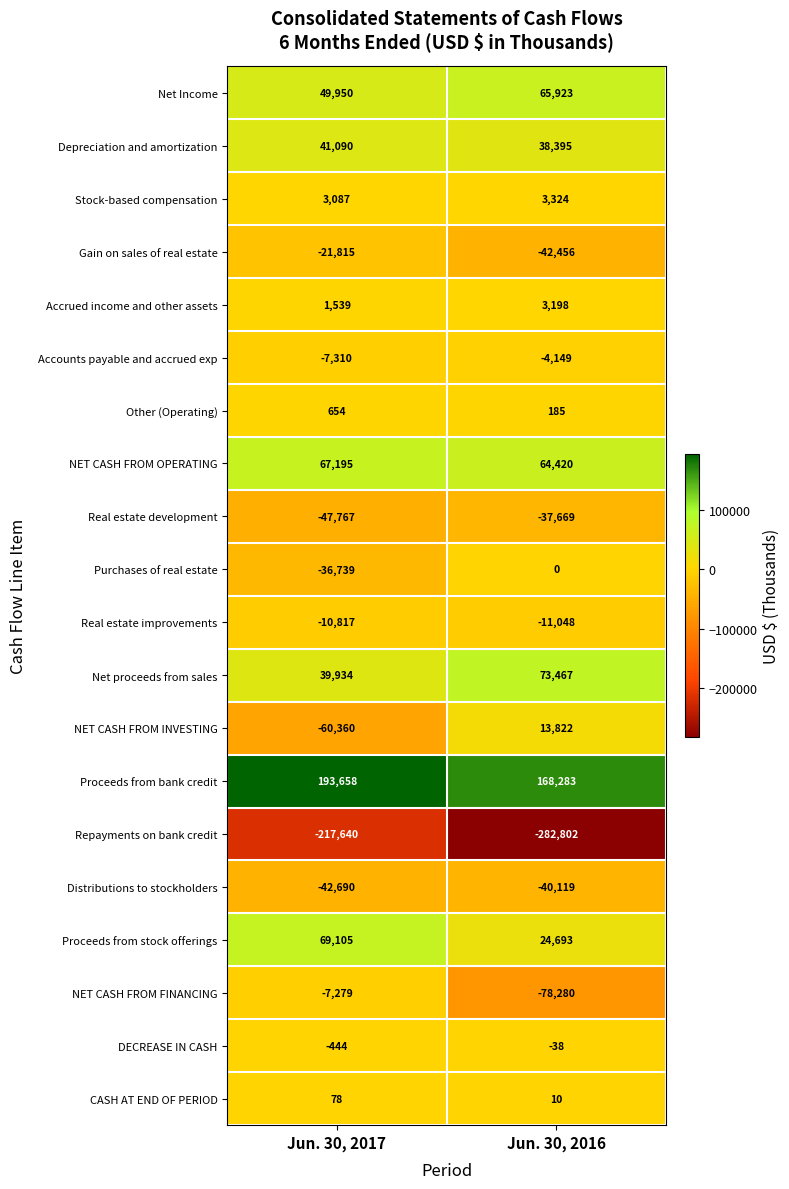

Rank the series at Jun. 30, 2016 from highest to lowest value.

Proceeds from bank credit, Net proceeds from sales, Net Income, NET CASH FROM OPERATING, Depreciation and amortization, Proceeds from stock offerings, NET CASH FROM INVESTING, Stock-based compensation, Accrued income and other assets, Other (Operating), CASH AT END OF PERIOD, Purchases of real estate, DECREASE IN CASH, Accounts payable and accrued exp, Real estate improvements, Real estate development, Distributions to stockholders, Gain on sales of real estate, NET CASH FROM FINANCING, Repayments on bank credit